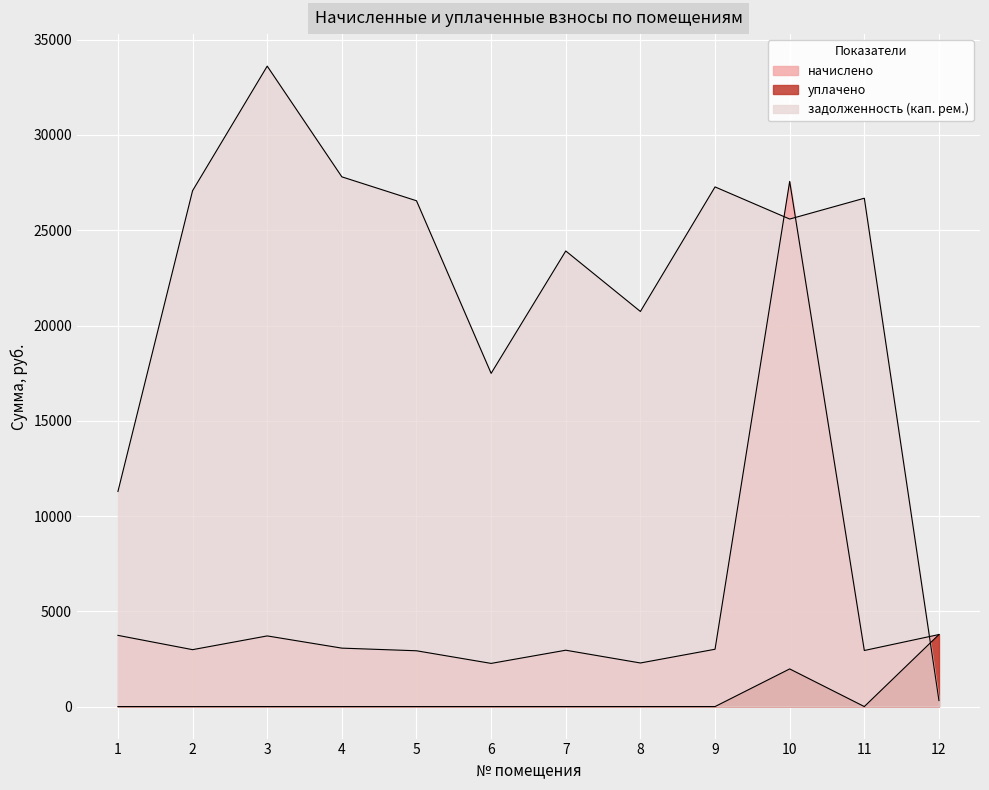

At how many categories does at least one series exceed 22755?

8